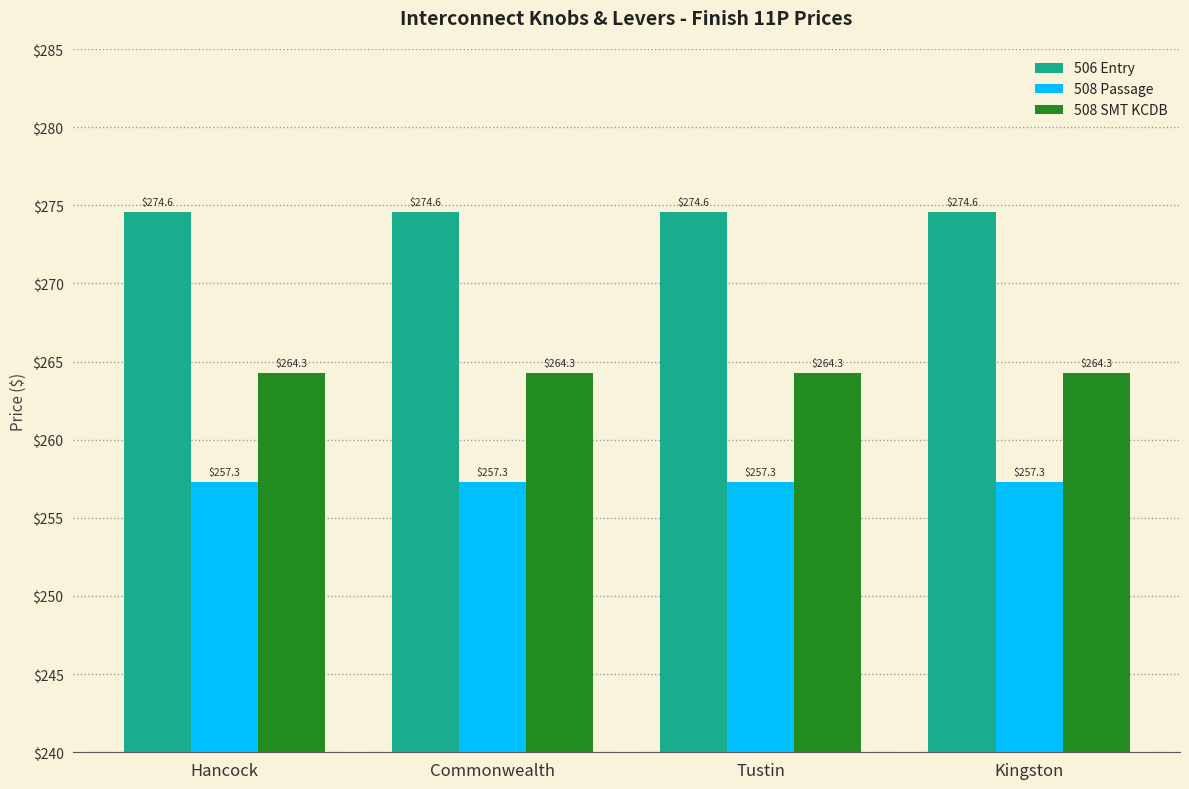

Does the chart contain any negative values?

No